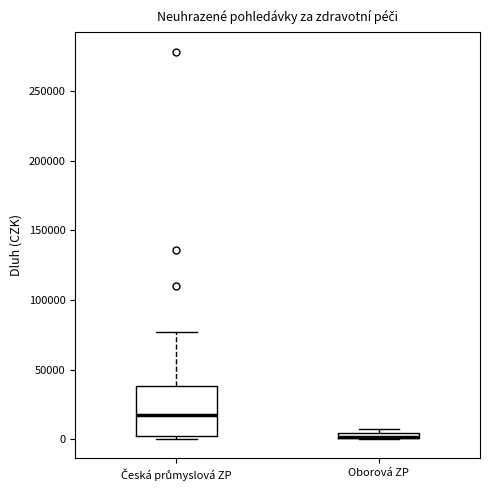

Which box is the tallest, from its lower edge to its upper edge?

Česká průmyslová ZP